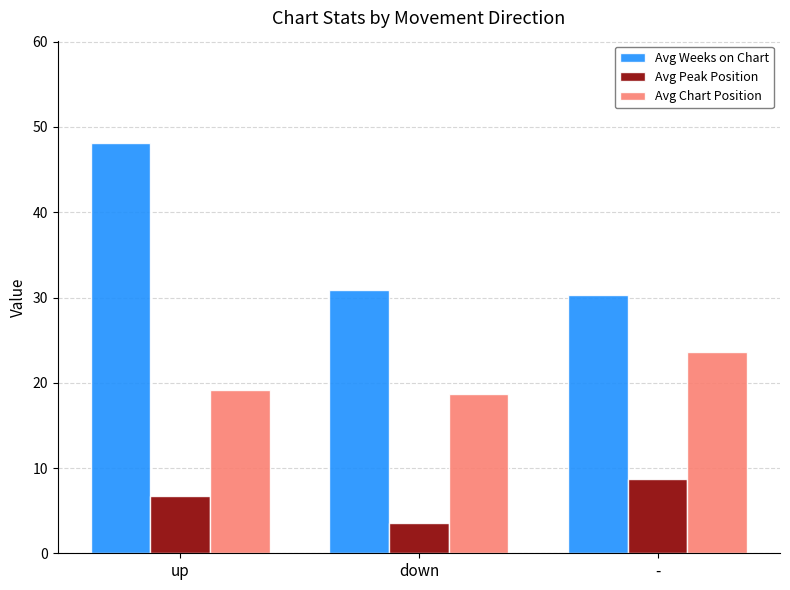

How many bars are there in total?

9